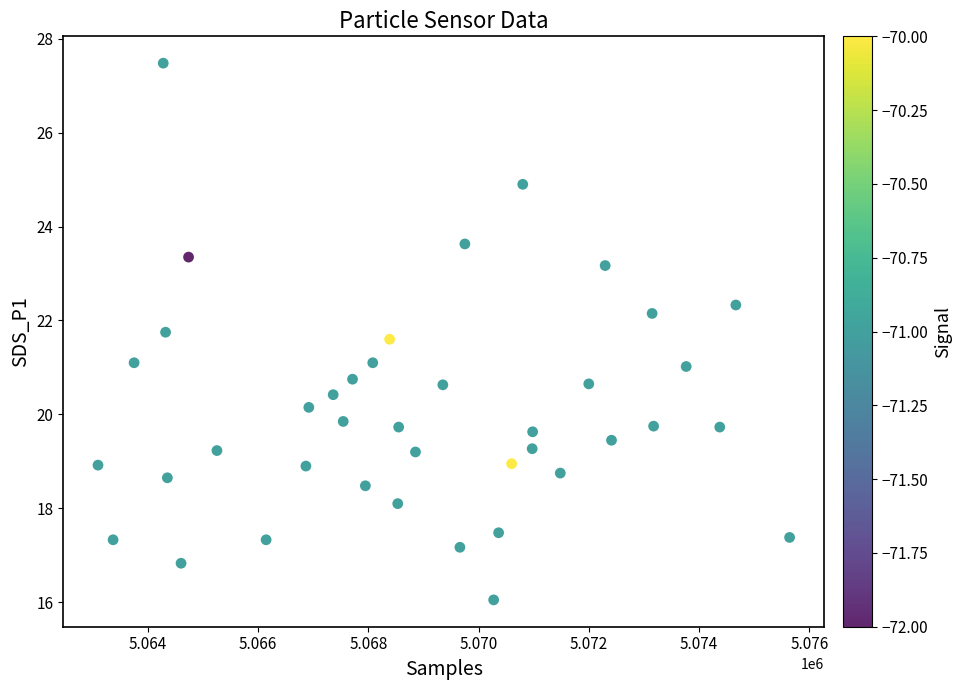

What is the range of X values (max minus min)?

12547.0